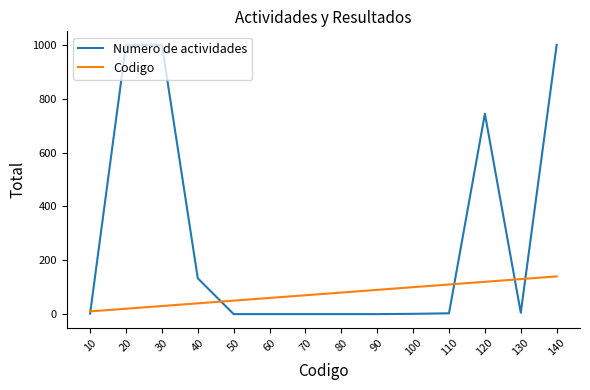

Rank the series by their average value, from lowest to highest.

Codigo, Numero de actividades